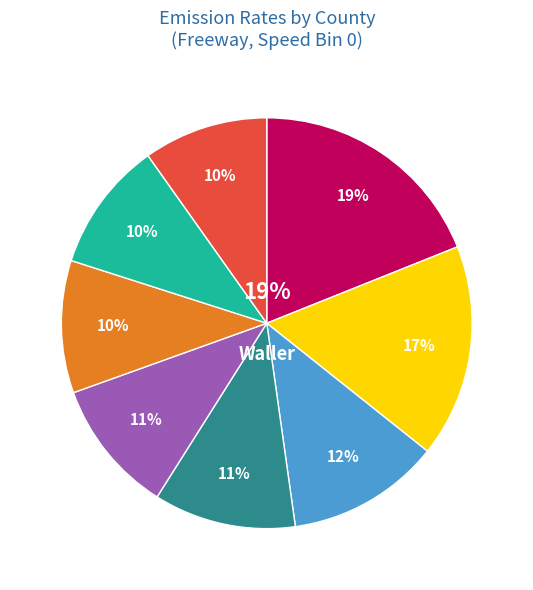

Is 3 the majority of the pie?

No